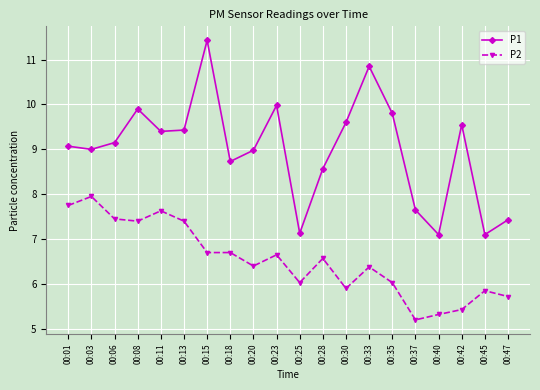

True or false: P2 has a value of 12.2 at 00:03.

False